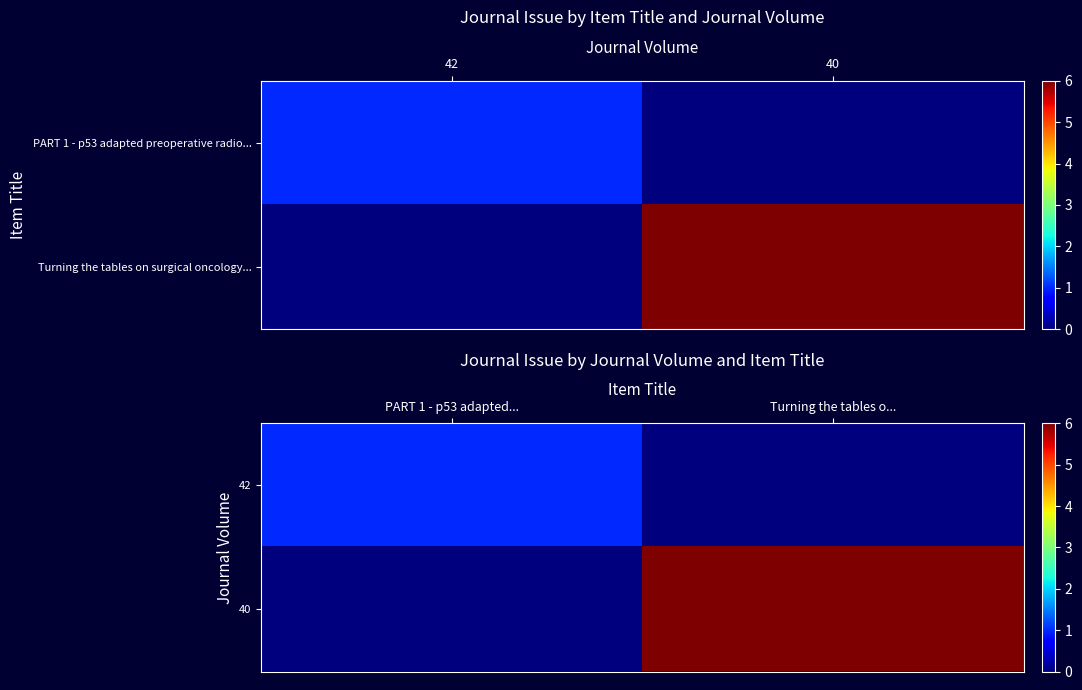

List the series in order of their peak value, lowest first.

42, 40